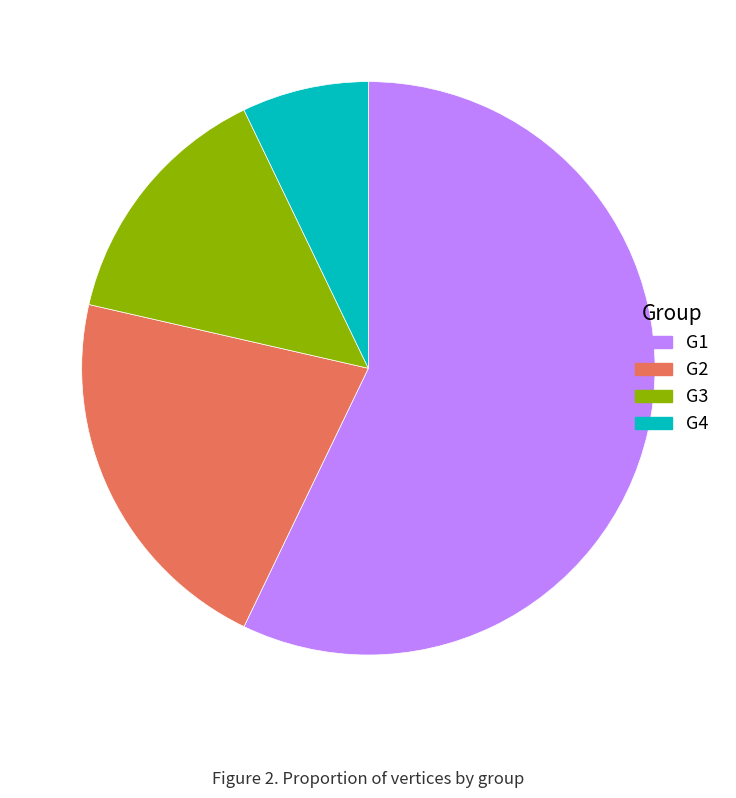

Rank the categories by value from highest to lowest.

G1, G2, G3, G4